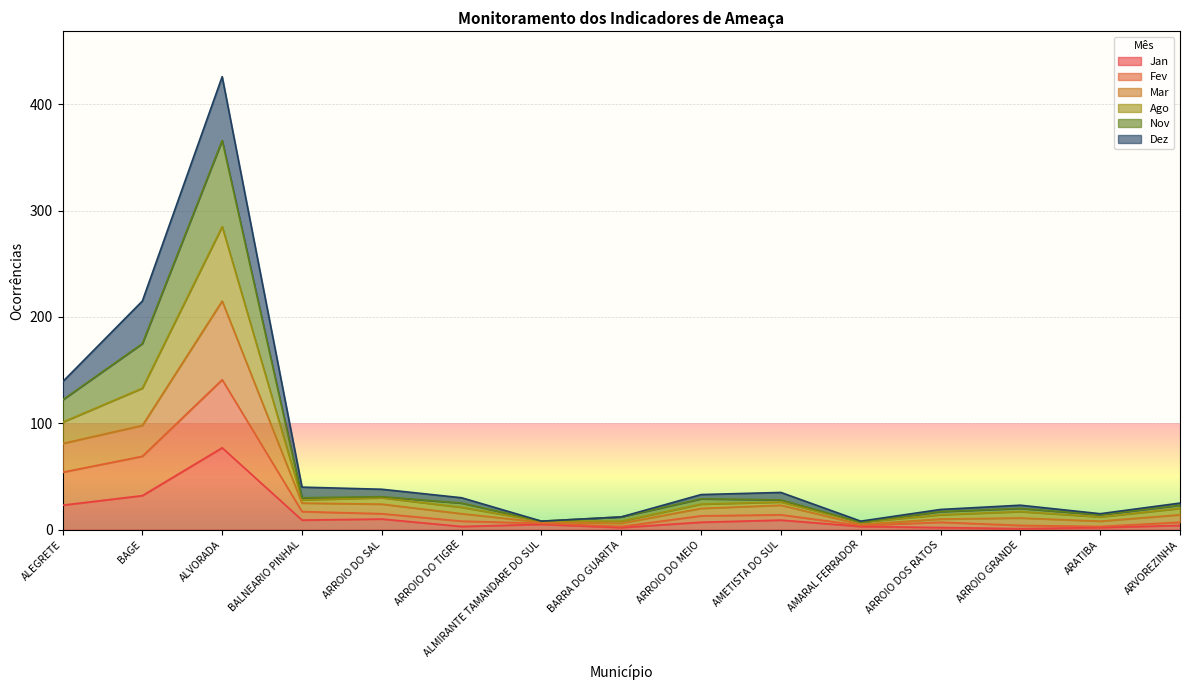

The Fev series shows 2 at ARVOREZINHA. True or false?

False